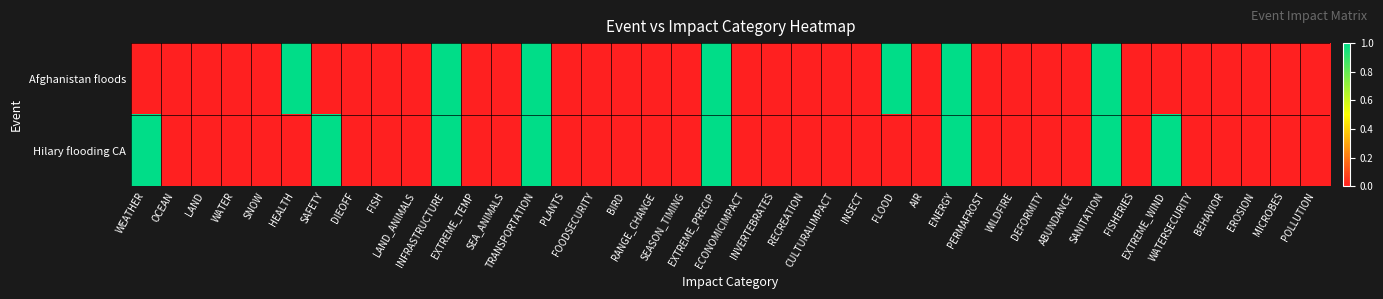

Reading left to right, extract all data points from this chart.

Afghanistan floods: WEATHER=0	OCEAN=0	LAND=0	WATER=0	SNOW=0	HEALTH=1	SAFETY=0	DIEOFF=0	FISH=0	LAND_ANIMALS=0	INFRASTRUCTURE=1	EXTREME_TEMP=0	SEA_ANIMALS=0	TRANSPORTATION=1	PLANTS=0	FOODSECURITY=0	BIRD=0	RANGE_CHANGE=0	SEASON_TIMING=0	EXTREME_PRECIP=1	ECONOMICIMPACT=0	INVERTEBRATES=0	RECREATION=0	CULTURALIMPACT=0	INSECT=0	FLOOD=1	AIR=0	ENERGY=1	PERMAFROST=0	WILDFIRE=0	DEFORMITY=0	ABUNDANCE=0	SANITATION=1	FISHERIES=0	EXTREME_WIND=0	WATERSECURITY=0	BEHAVIOR=0	EROSION=0	MICROBES=0	POLLUTION=0
Hilary flooding CA: WEATHER=1	OCEAN=0	LAND=0	WATER=0	SNOW=0	HEALTH=0	SAFETY=1	DIEOFF=0	FISH=0	LAND_ANIMALS=0	INFRASTRUCTURE=1	EXTREME_TEMP=0	SEA_ANIMALS=0	TRANSPORTATION=1	PLANTS=0	FOODSECURITY=0	BIRD=0	RANGE_CHANGE=0	SEASON_TIMING=0	EXTREME_PRECIP=1	ECONOMICIMPACT=0	INVERTEBRATES=0	RECREATION=0	CULTURALIMPACT=0	INSECT=0	FLOOD=0	AIR=0	ENERGY=1	PERMAFROST=0	WILDFIRE=0	DEFORMITY=0	ABUNDANCE=0	SANITATION=1	FISHERIES=0	EXTREME_WIND=1	WATERSECURITY=0	BEHAVIOR=0	EROSION=0	MICROBES=0	POLLUTION=0